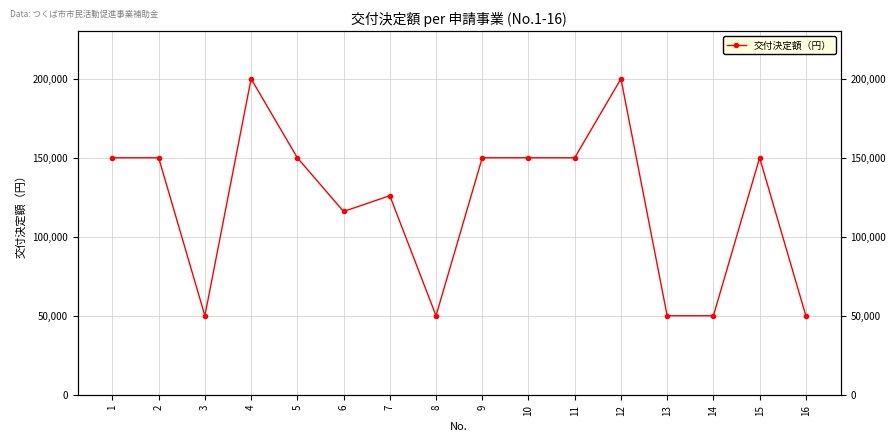

The value at 9 is 150000. True or false?

True